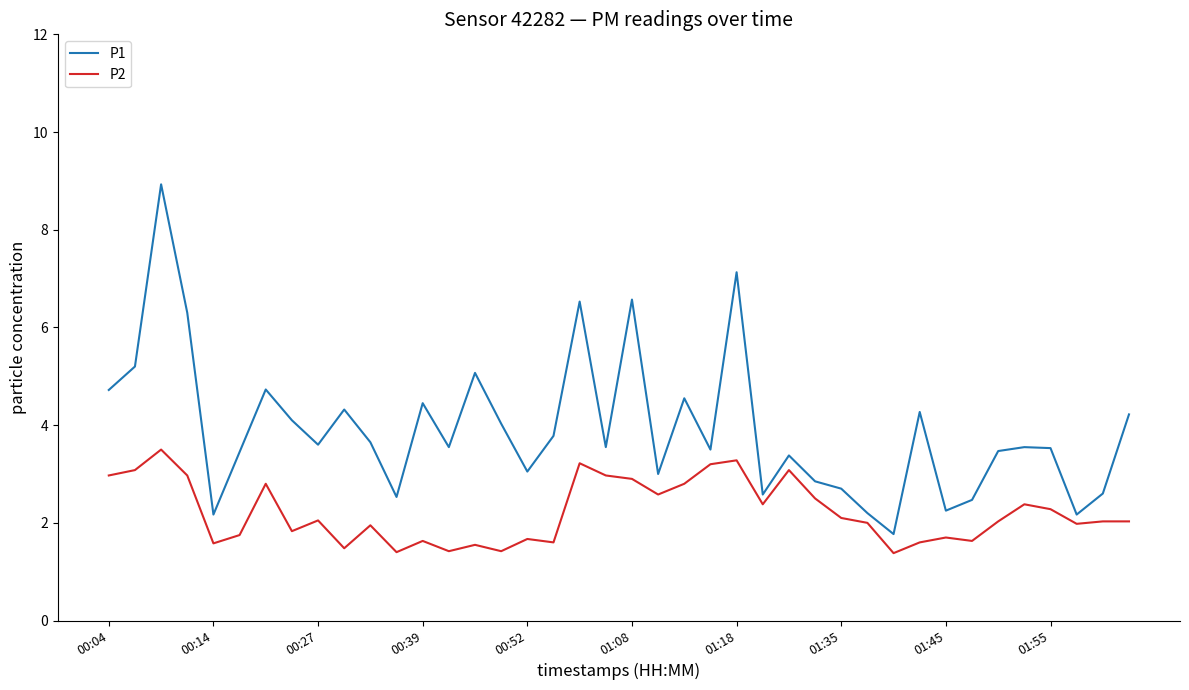

Which series has the largest range (max minus min)?

P1